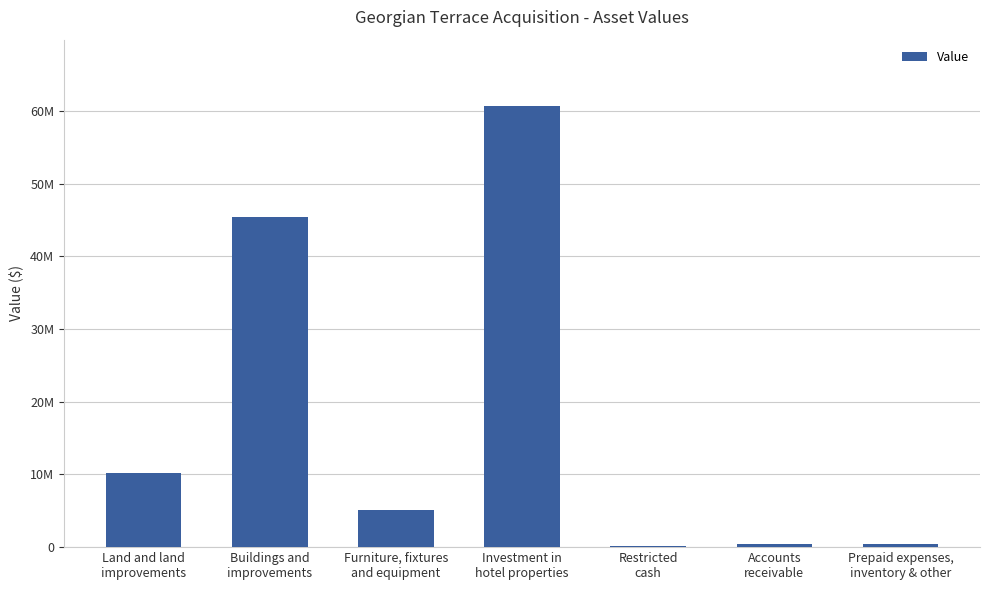

Read the value at Prepaid expenses,
inventory & other, to the nearest 100.

431000